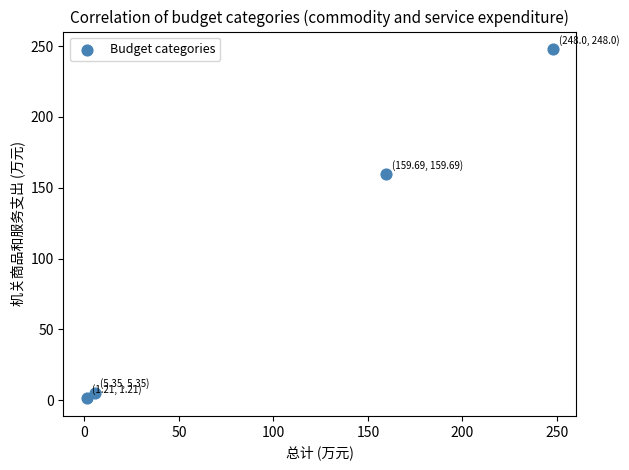

What Y value in the scatter plot is closest to 124?

159.7